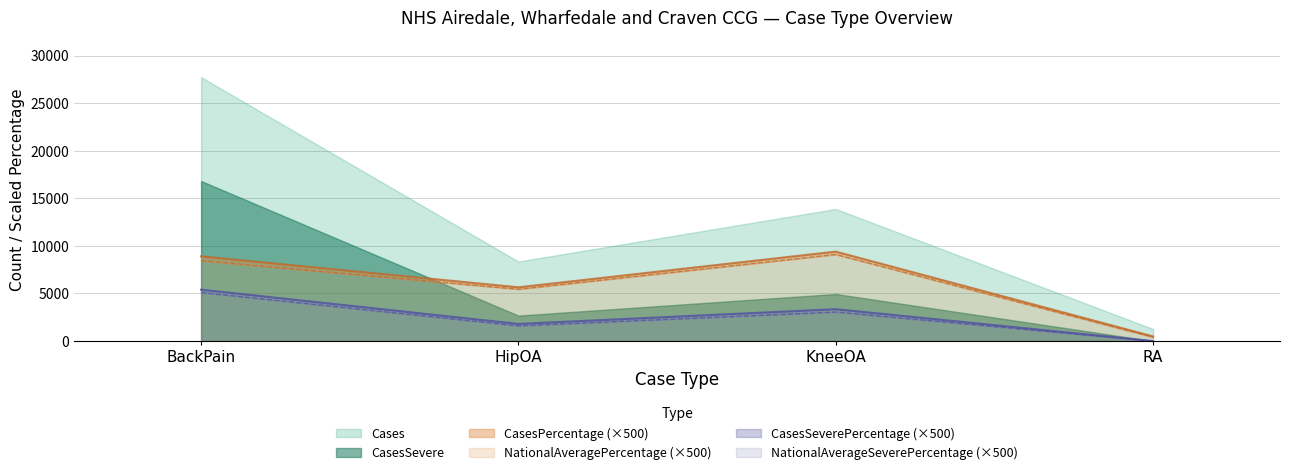

List the labels in order of CasesPercentage value, smallest first.

RA, HipOA, BackPain, KneeOA